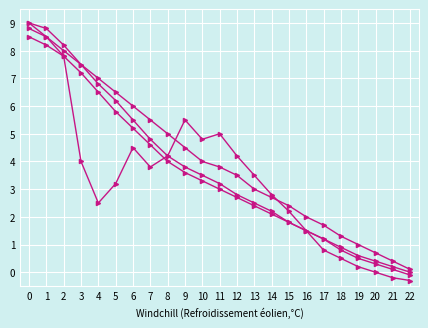

Count the number of categories in the chart.

23